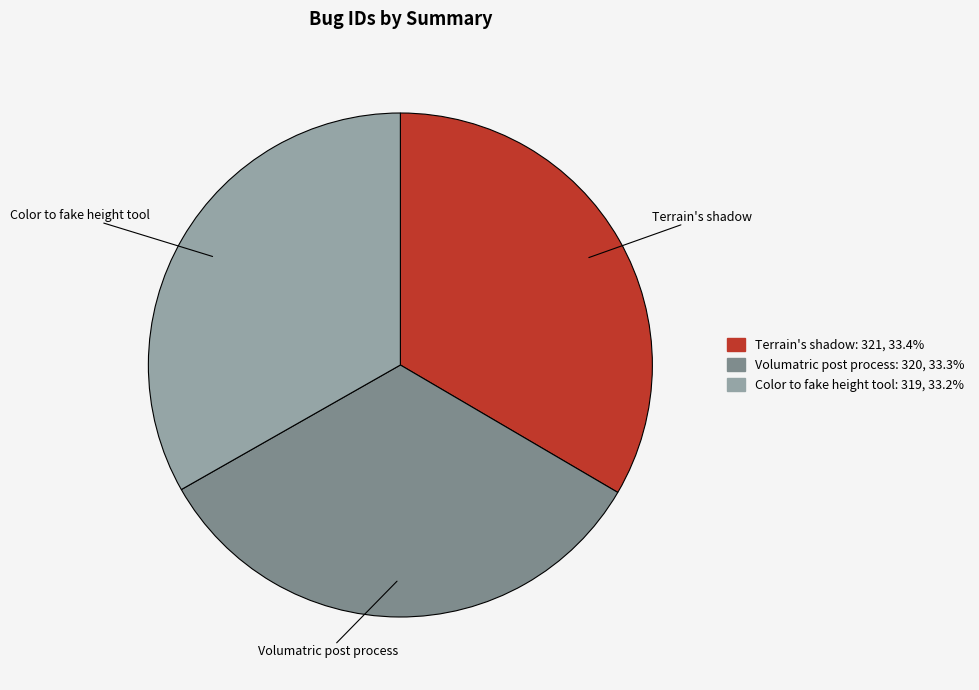

How many slices are in this pie chart?

3